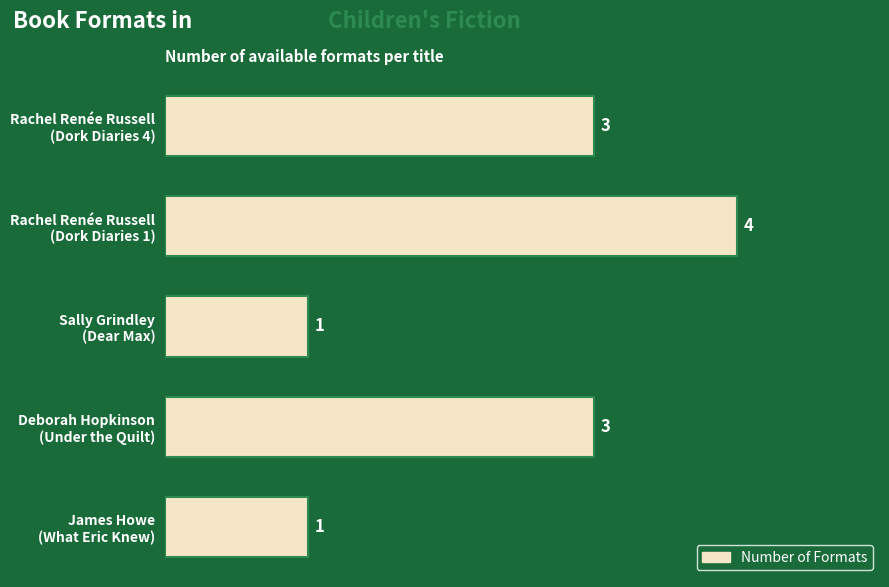

How many values are between 1 and 3?

4